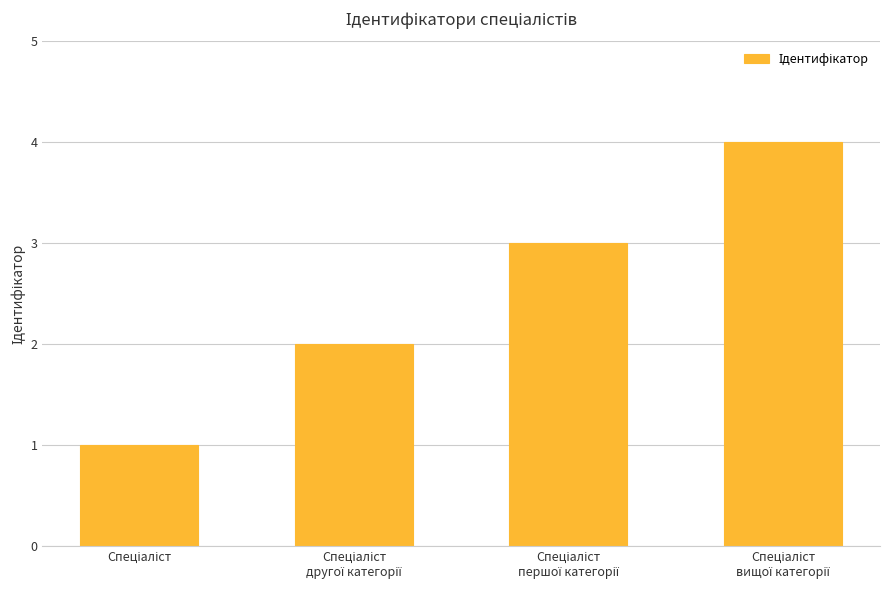

What is the sum of all values?

10